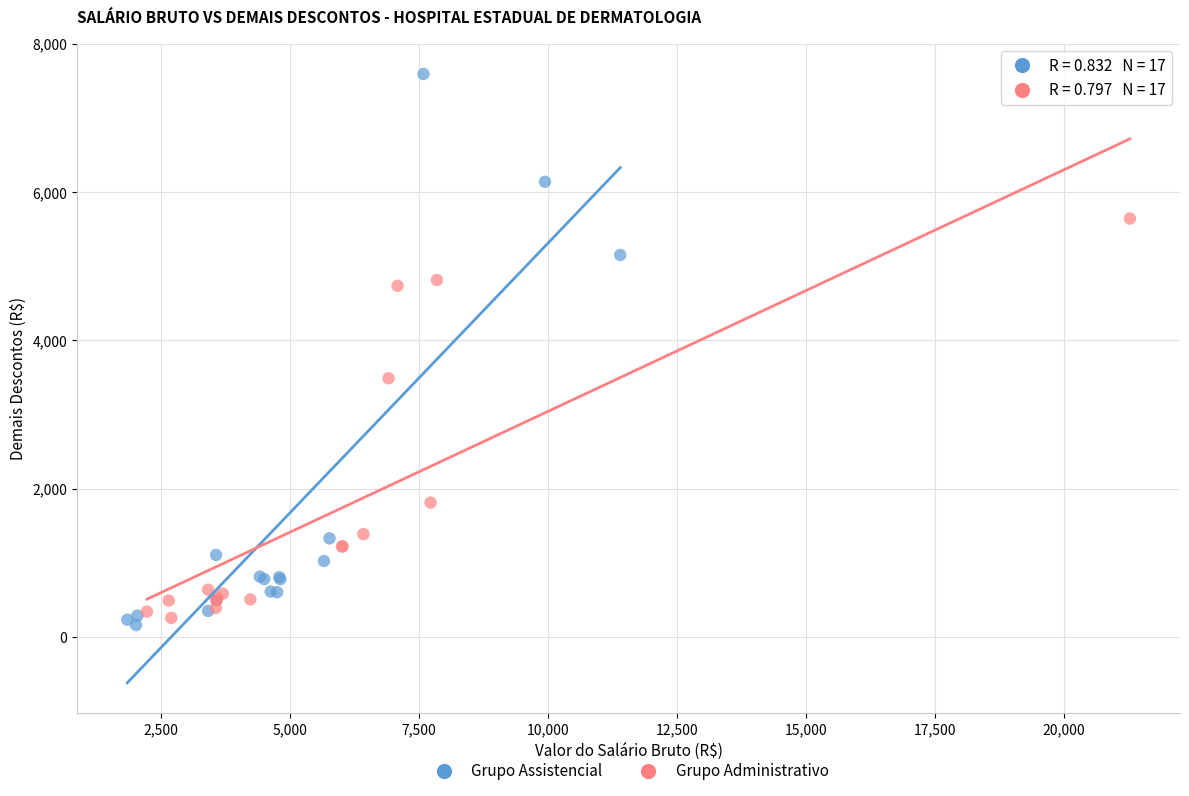

Which series reaches the maximum Y coordinate?

Grupo Assistencial